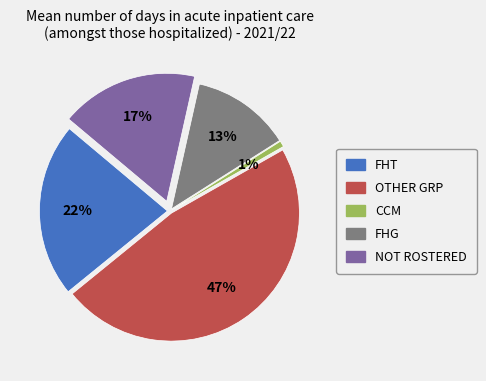

Rank the categories by value from highest to lowest.

OTHER GRP, FHT, NOT ROSTERED, FHG, CCM